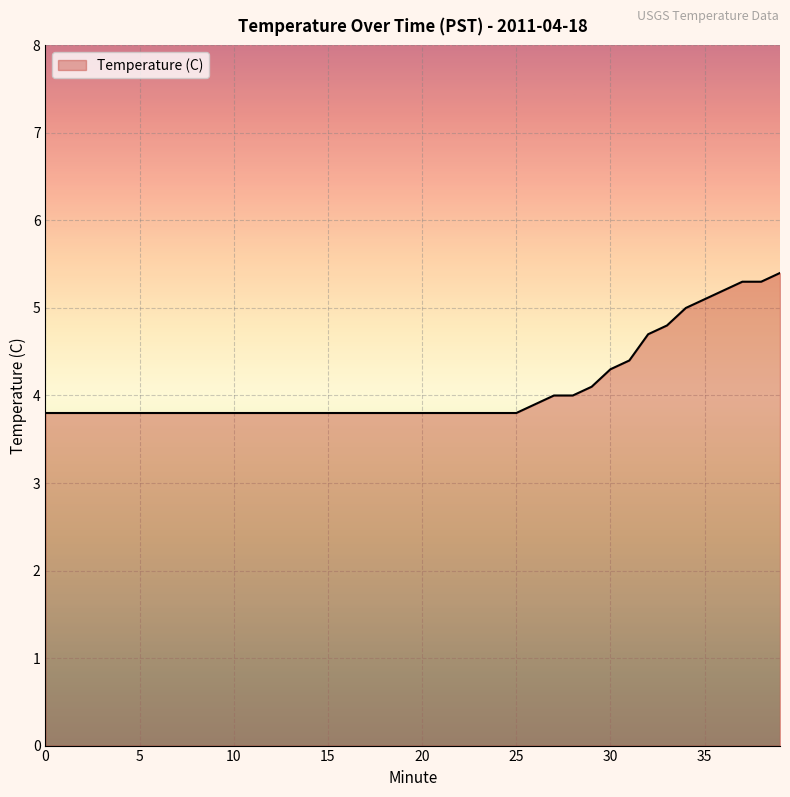

Reading left to right, extract all data points from this chart.

3.8	3.8	3.8	3.8	3.8	3.8	3.8	3.8	3.8	3.8	3.8	3.8	3.8	3.8	3.8	3.8	3.8	3.8	3.8	3.8	3.8	3.8	3.8	3.8	3.8	3.8	3.9	4.0	4.0	4.1	4.3	4.4	4.7	4.8	5.0	5.1	5.2	5.3	5.3	5.4